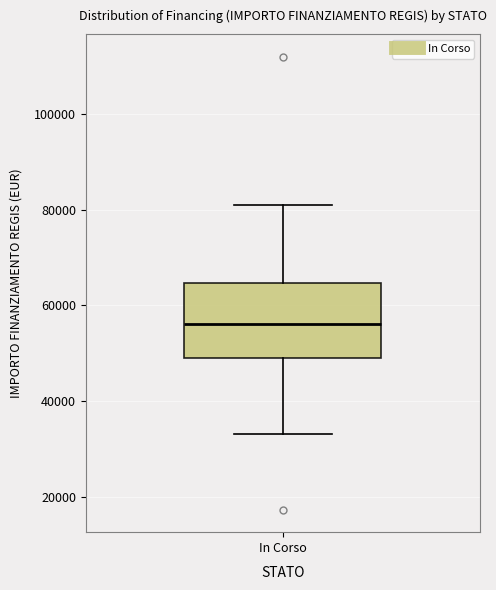

Transcribe this box plot: give where the median line is, the range the box spans, and where the two whiskers end, as read against the y-axis. The values are not printed on the chart, so give them approximately, as read against the axis.

median 56000, box 50000 to 64000, whiskers 32000 to 80000